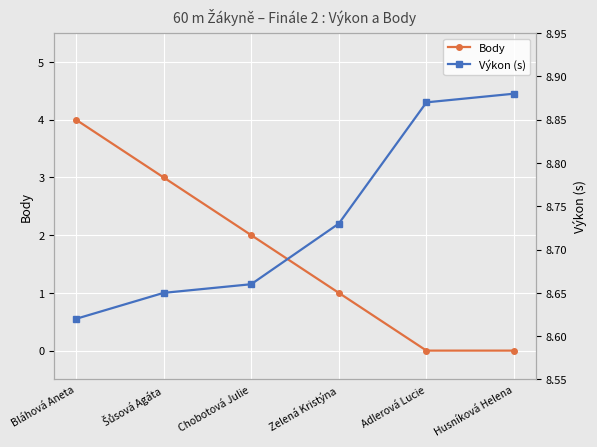

Is this an area chart (filled region under the line)?

No